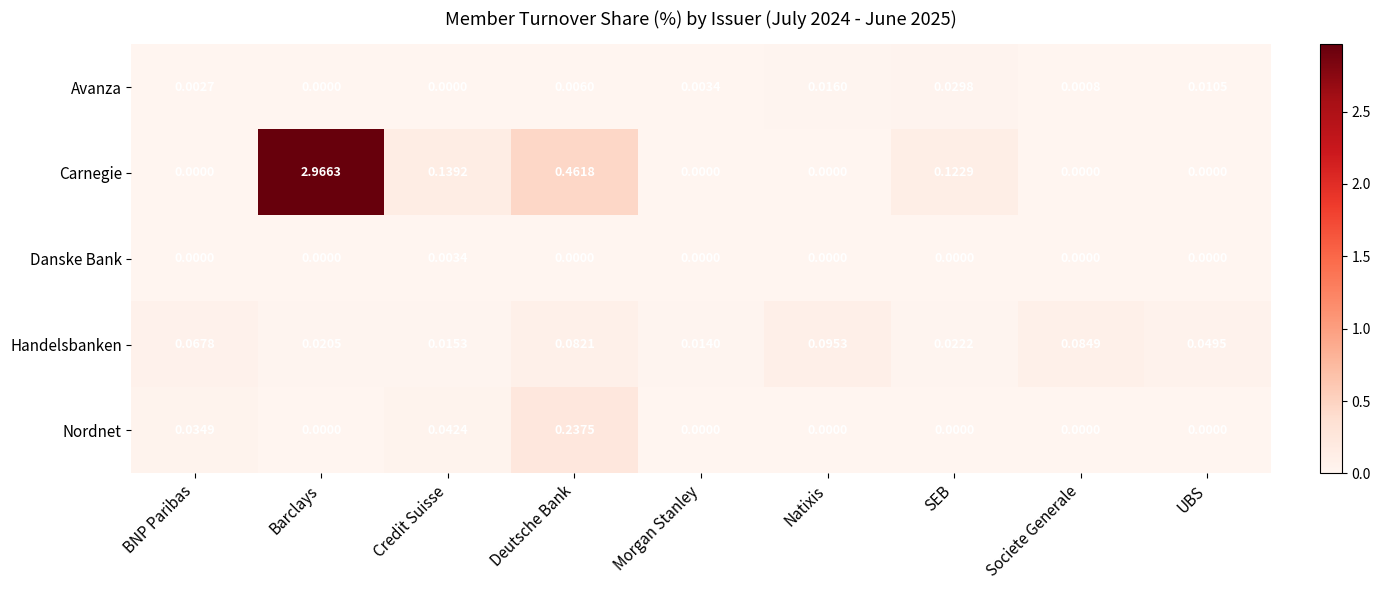

Count the number of categories in the chart.

9